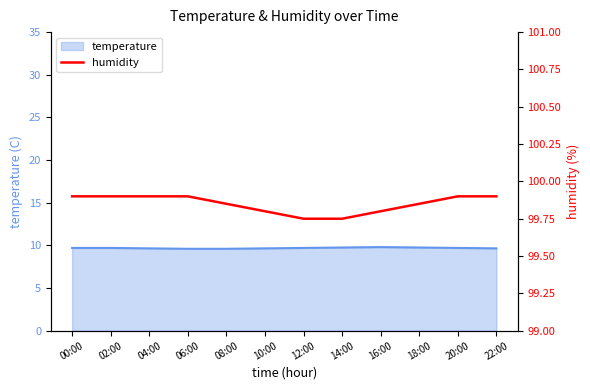

List the labels in order of value, smallest first.

12:00, 14:00, 10:00, 16:00, 08:00, 18:00, 00:00, 02:00, 04:00, 06:00, 20:00, 22:00